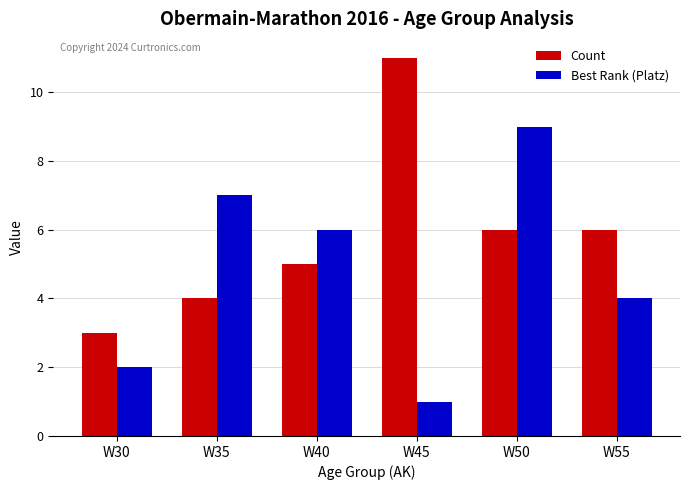

What value does the Count series have at W40?

5